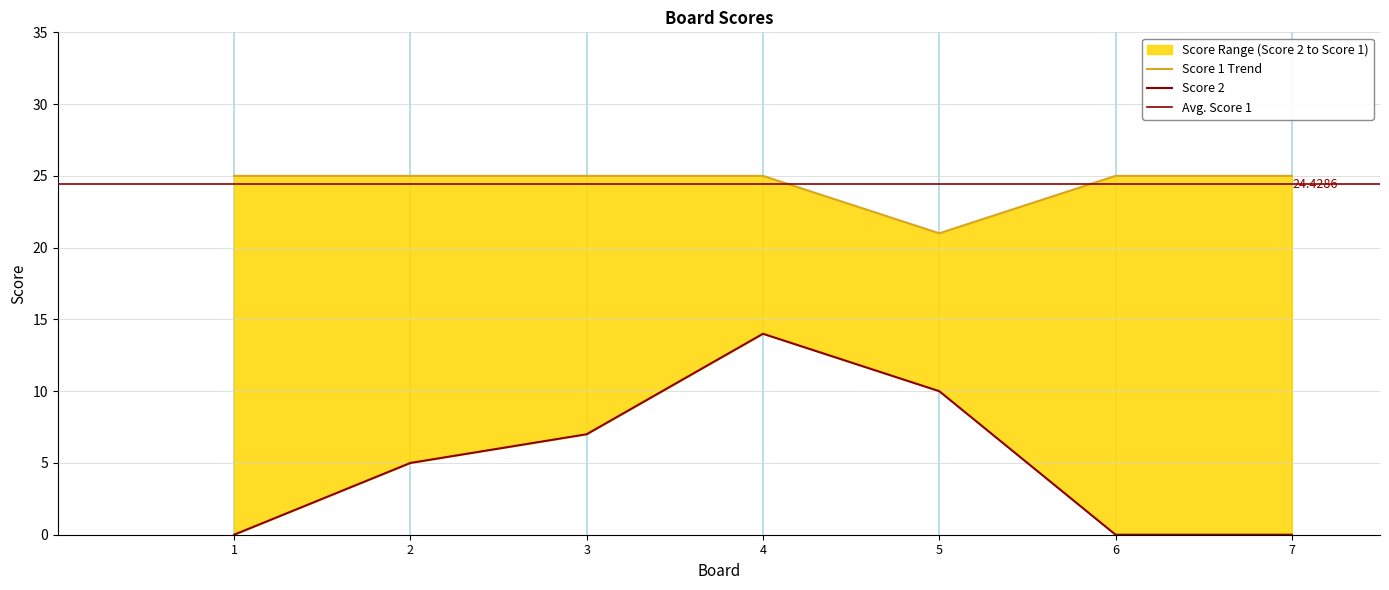

Is the value of Score 2 at 2 greater than the value of Score 1 at 4?

No